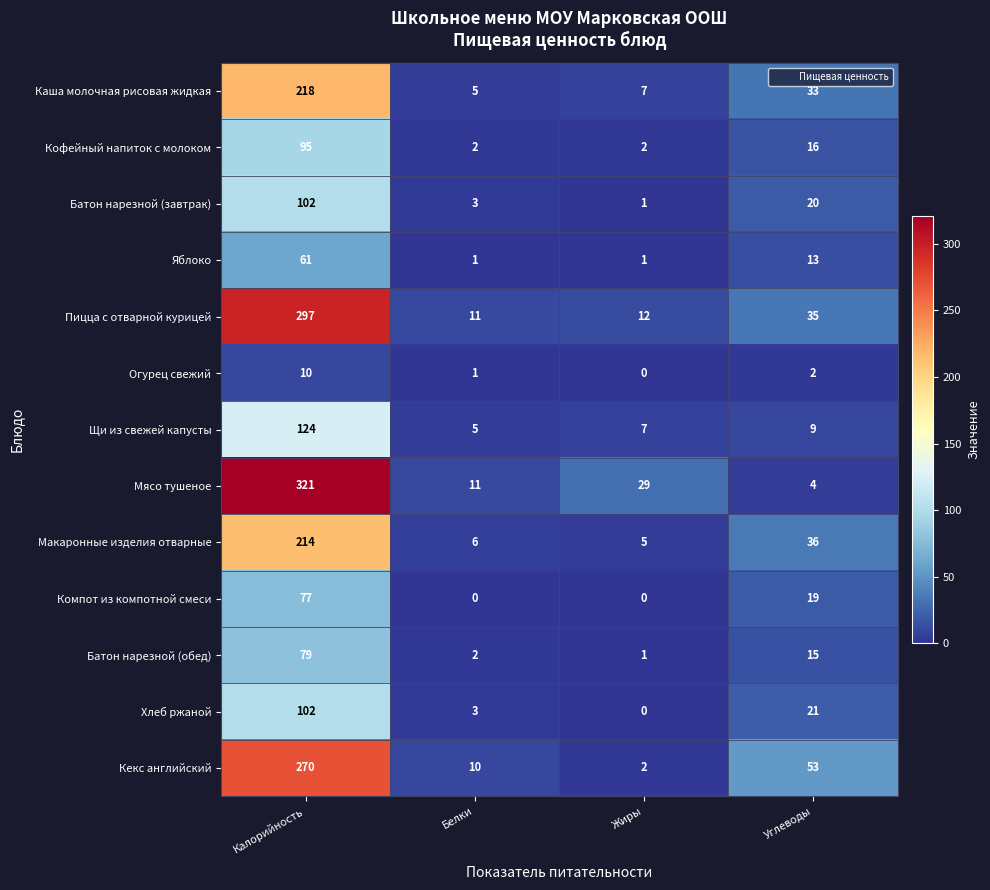

Which series has the largest total across all categories?

Мясо тушеное